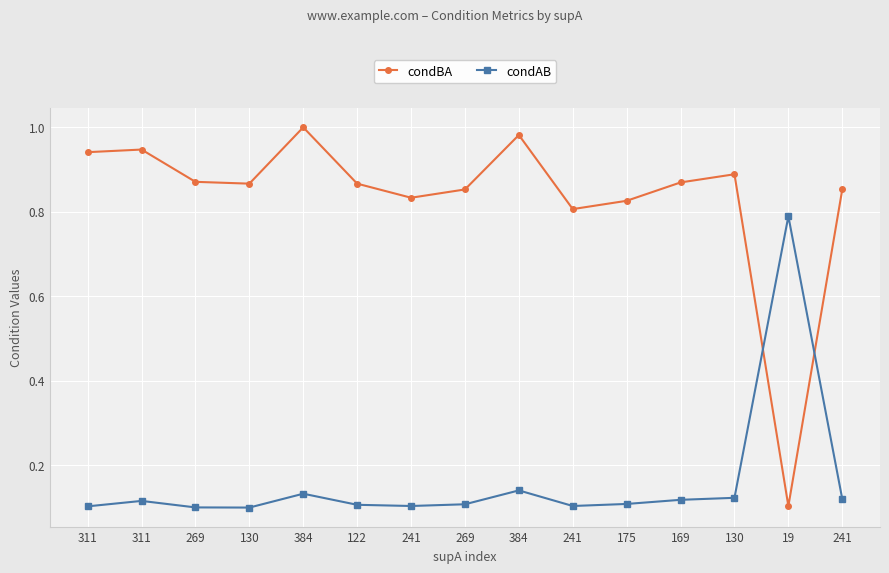

How many data points does each series have?

15